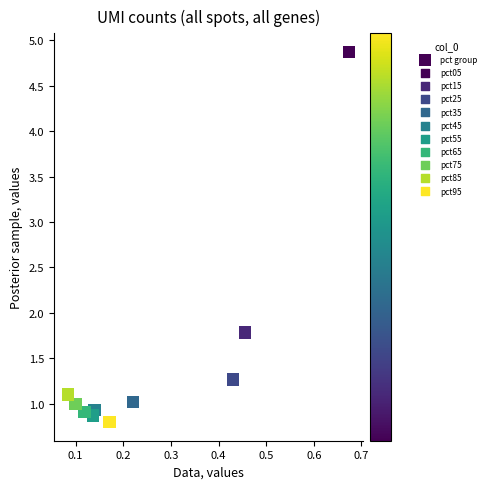

What Y value in the scatter plot is closest to 2?

1.8